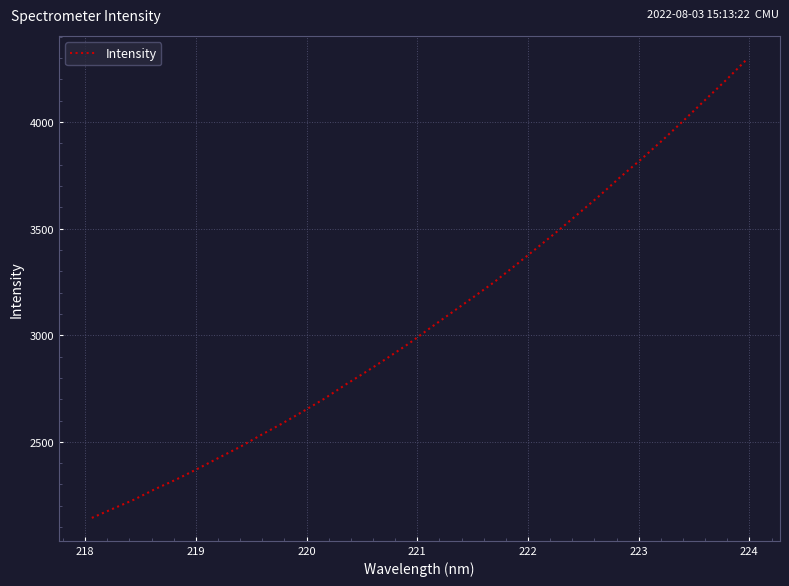

What is the smallest value displayed?

2143.2